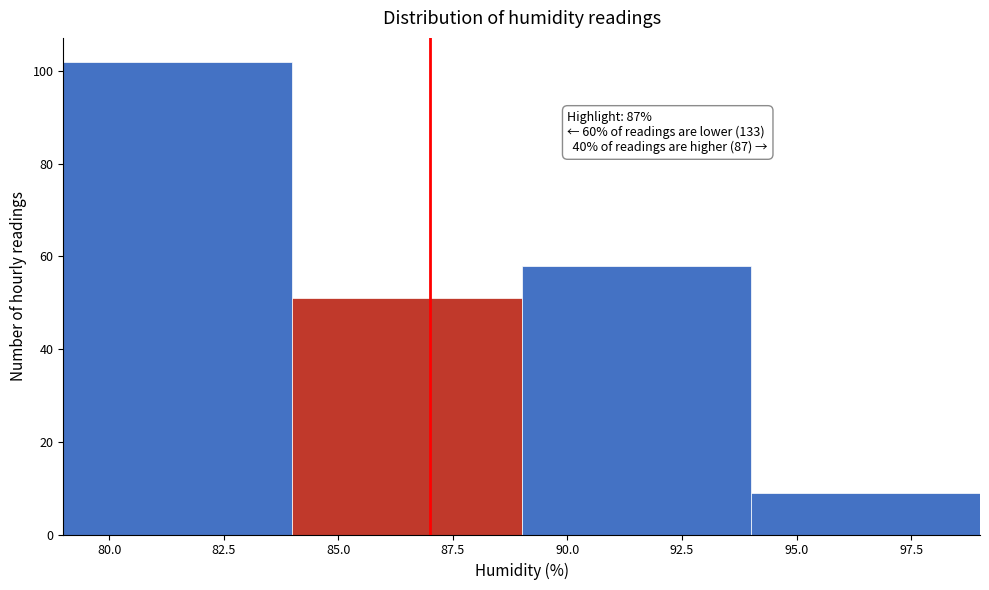

Which range on the x-axis has the tallest bar?

79 to 84